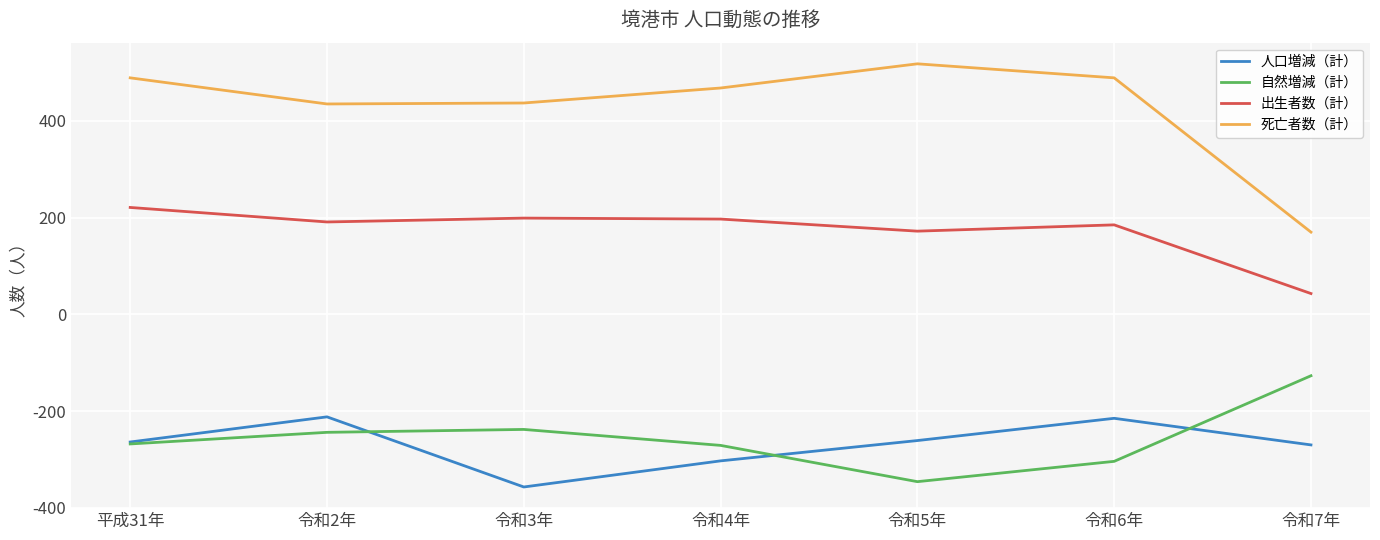

How many categories are shown in the chart?

7